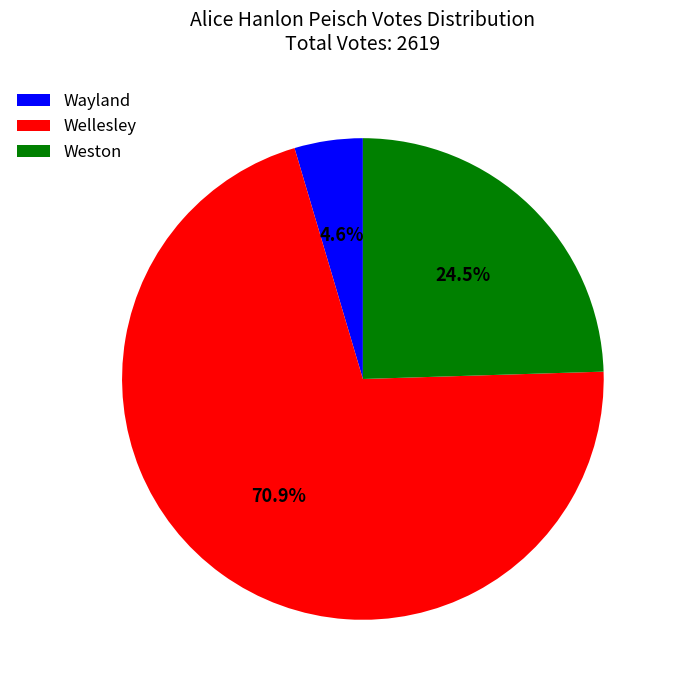

What is the smallest slice in the pie chart?

Wayland